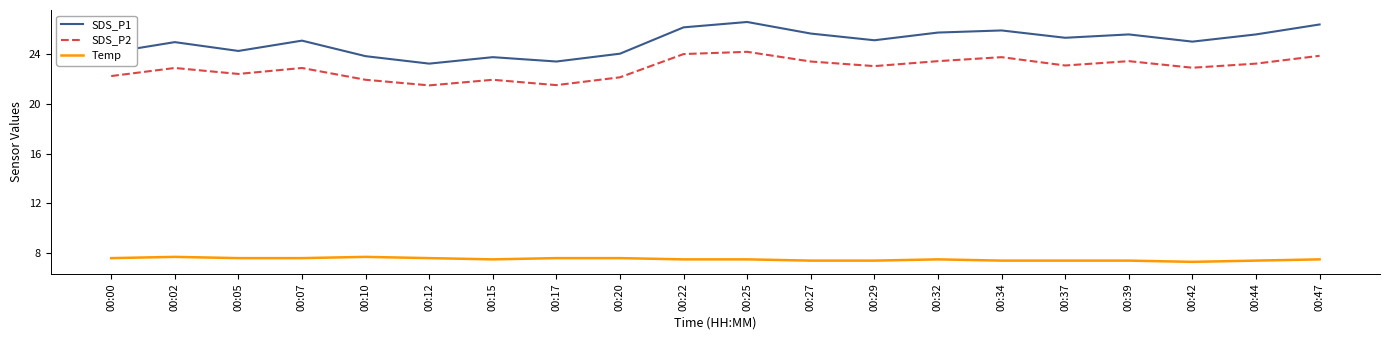

What is the minimum value shown in the chart?

7.3